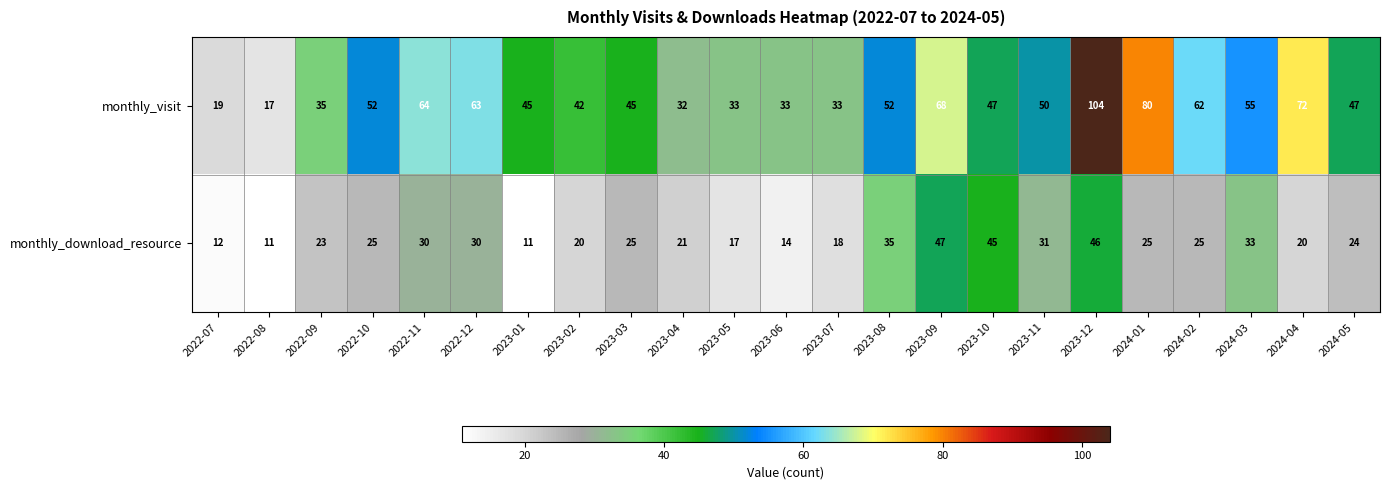

Between 2023-10 and 2024-03, which series saw the biggest shift?

monthly_download_resource